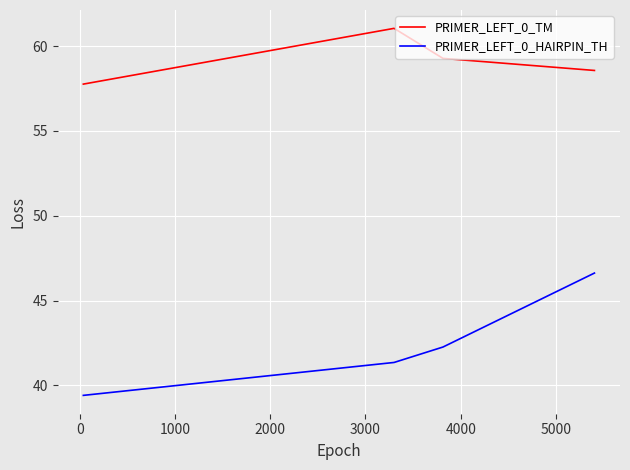

True or false: PRIMER_LEFT_0_TM and PRIMER_LEFT_0_HAIRPIN_TH intersect in this chart.

False